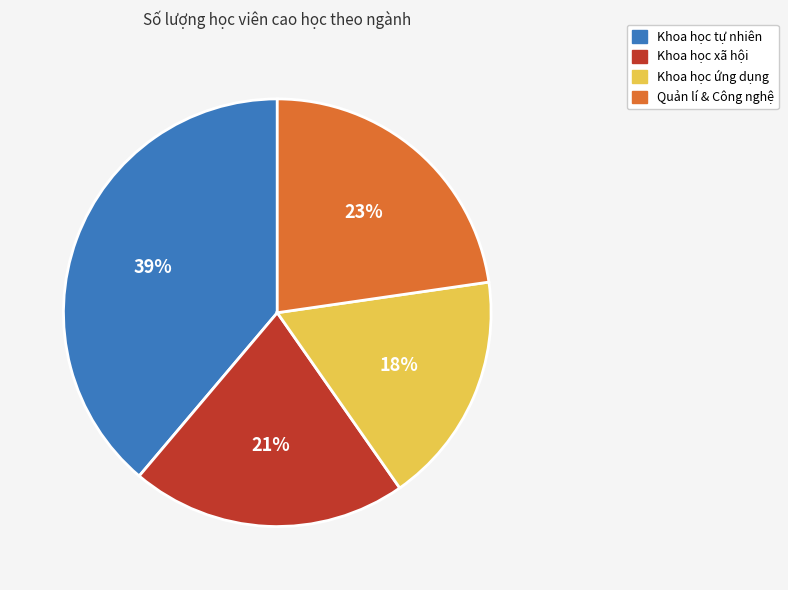

Is there any slice that represents more than half of the pie?

No